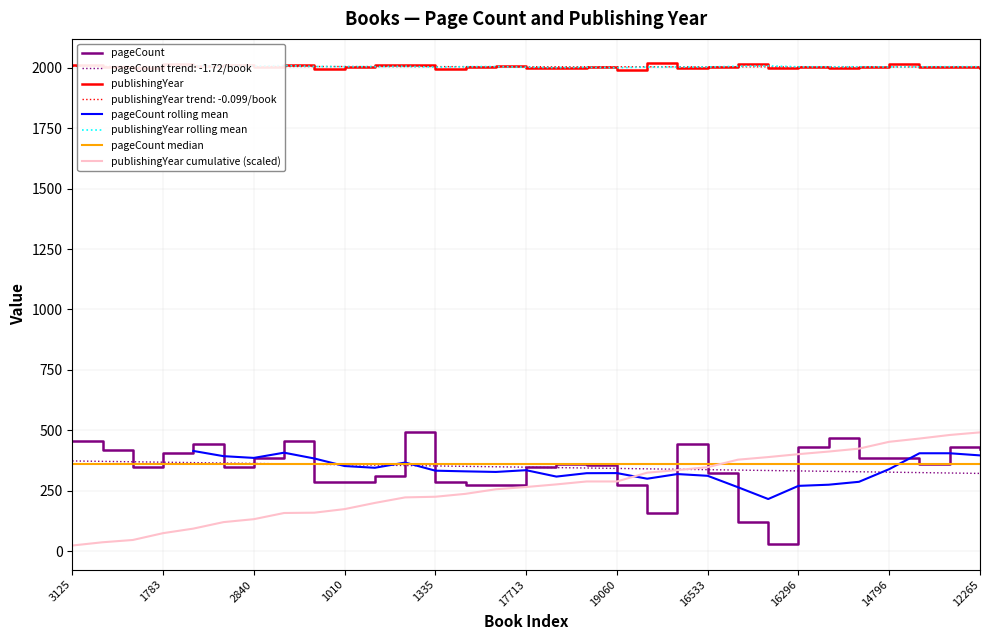

At which label is publishingYear closest to 2005?

3126